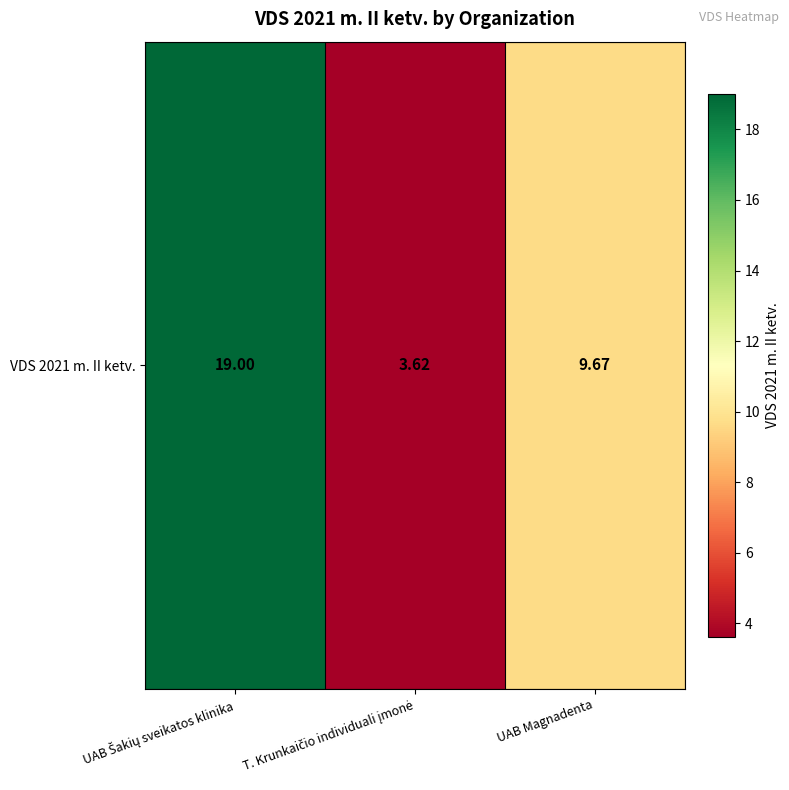

True or false: the data shows 19.0 at UAB Šakių sveikatos klinika.

True